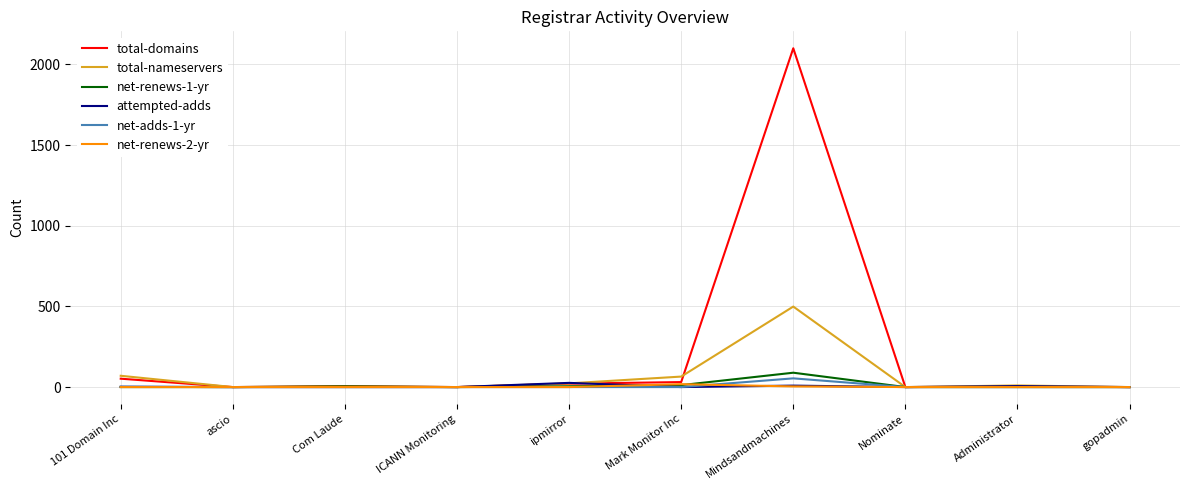

Which series has the largest total across all categories?

total-domains